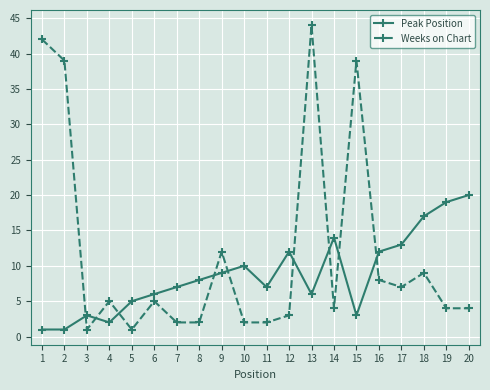

The value of Weeks on Chart at 18 is 9. True or false?

True